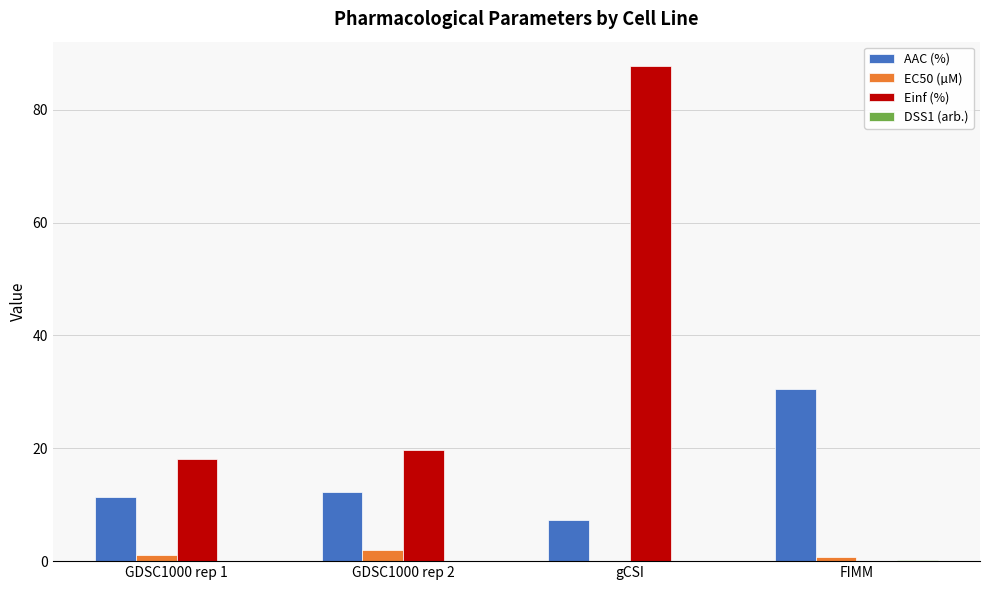

At which category is the sum across all series the highest?

gCSI